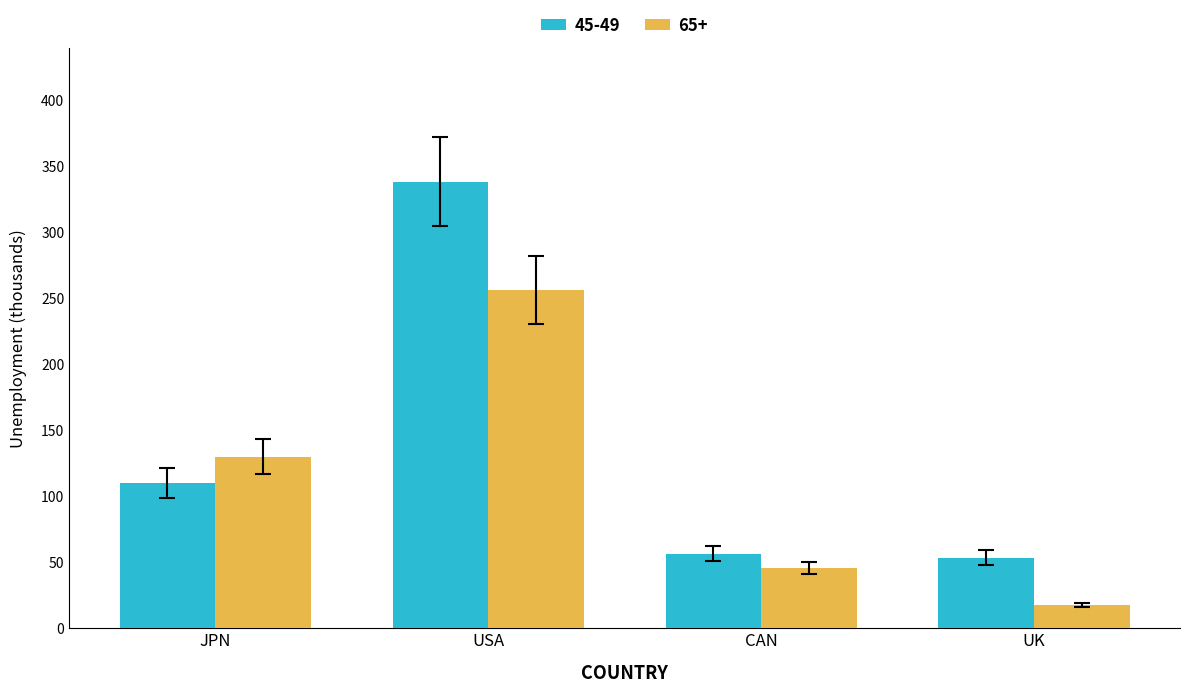

What is the difference between the maximum and second lowest values in the 45-49 series?

281.8